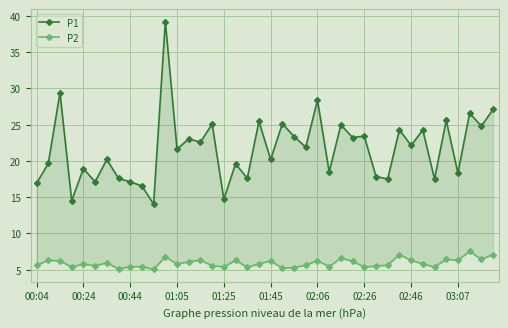

Count the number of categories in the chart.

40